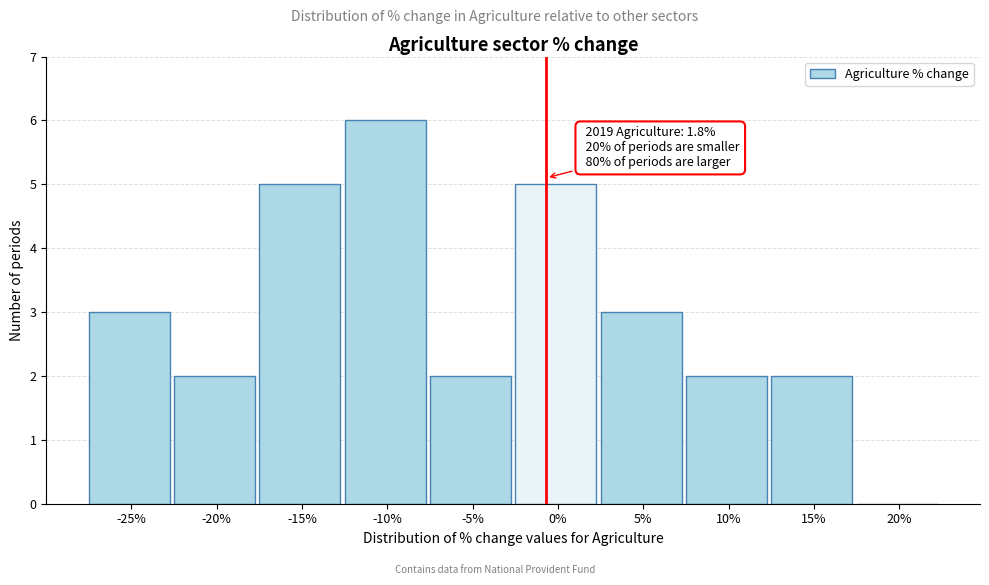

Reading right to left, extract all data points from this chart.

20%=0	15%=2	10%=2	5%=3	0%=5	-5%=2	-10%=6	-15%=5	-20%=2	-25%=3